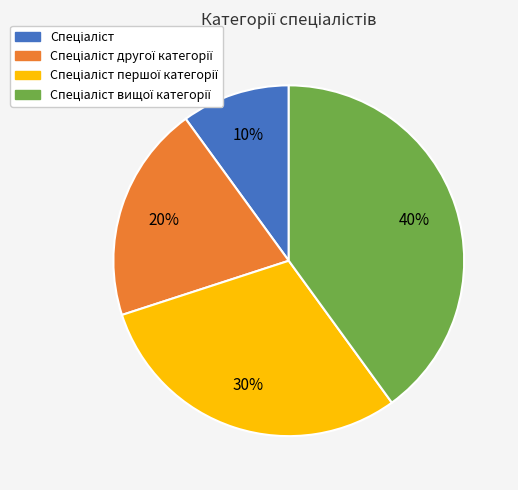

To the nearest percent, what is the difference between the largest and smallest slice percentages?

30%